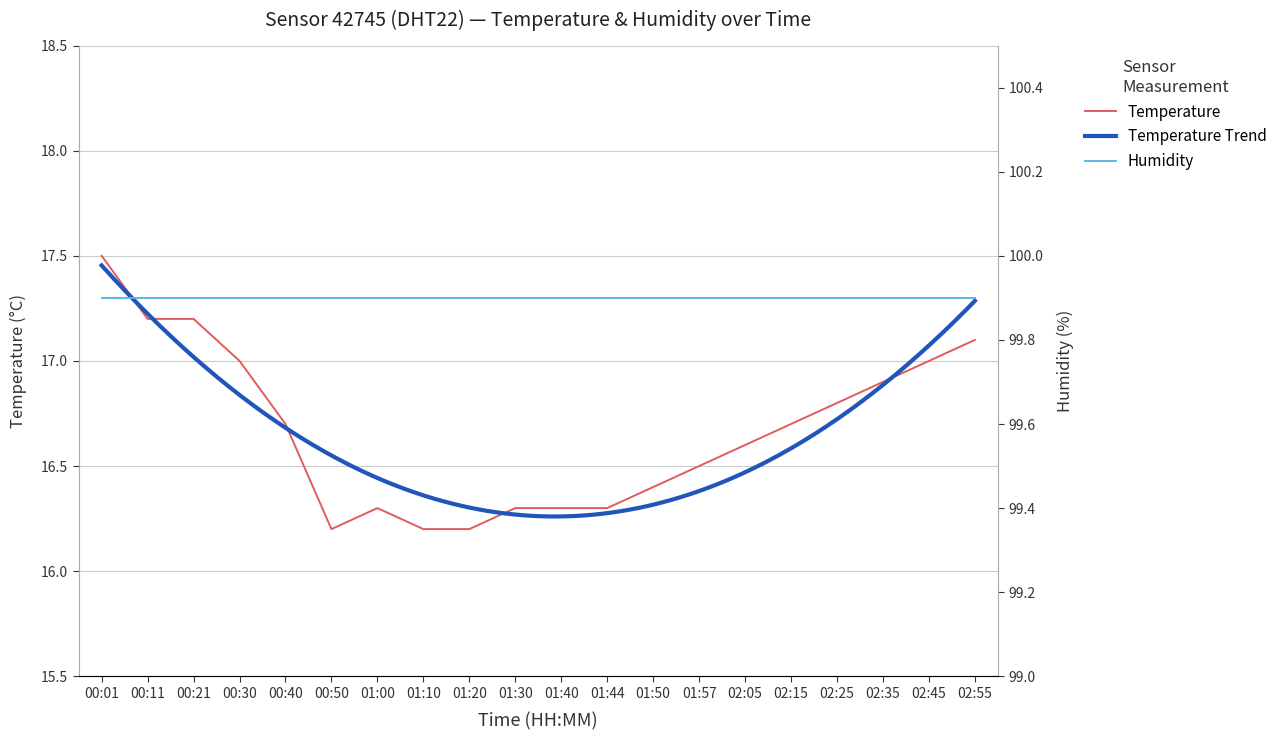

At which category does the data reach its first local valley?

00:50